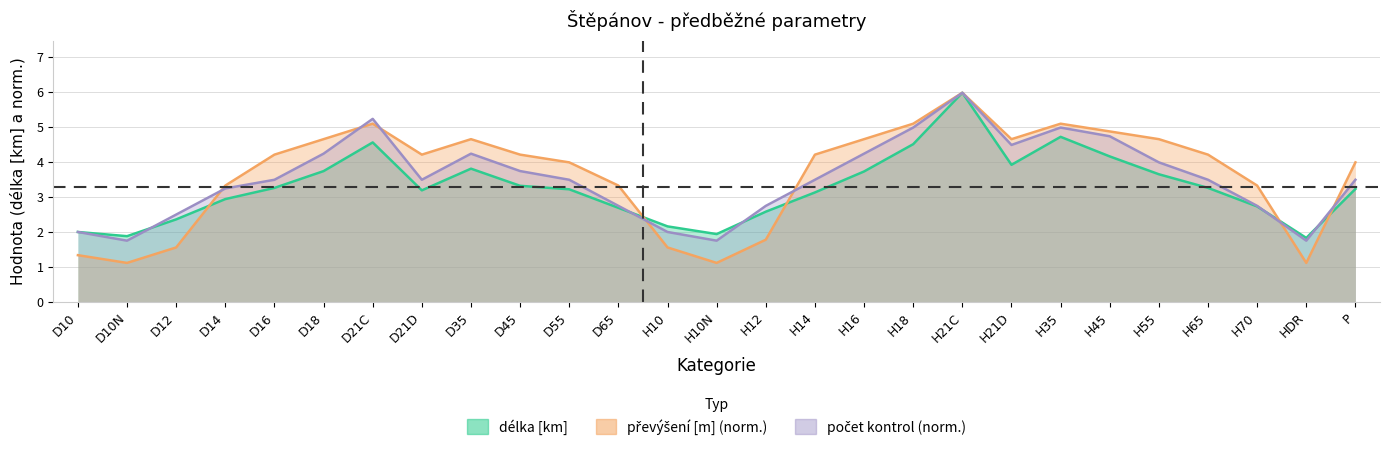

In délka [km], how many points are lower than both neighbors (excluding endpoints)?

5